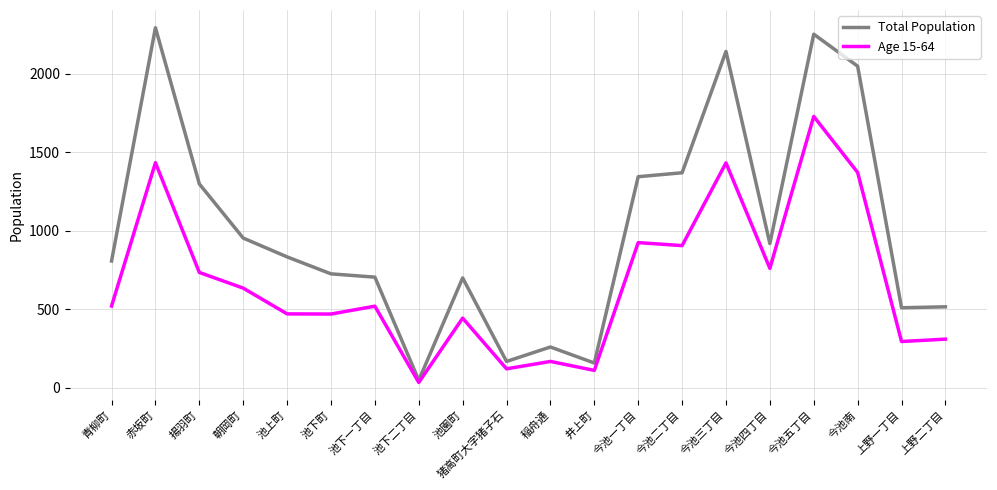

List the series in order of their overall mean, lowest first.

Age 15-64, Total Population